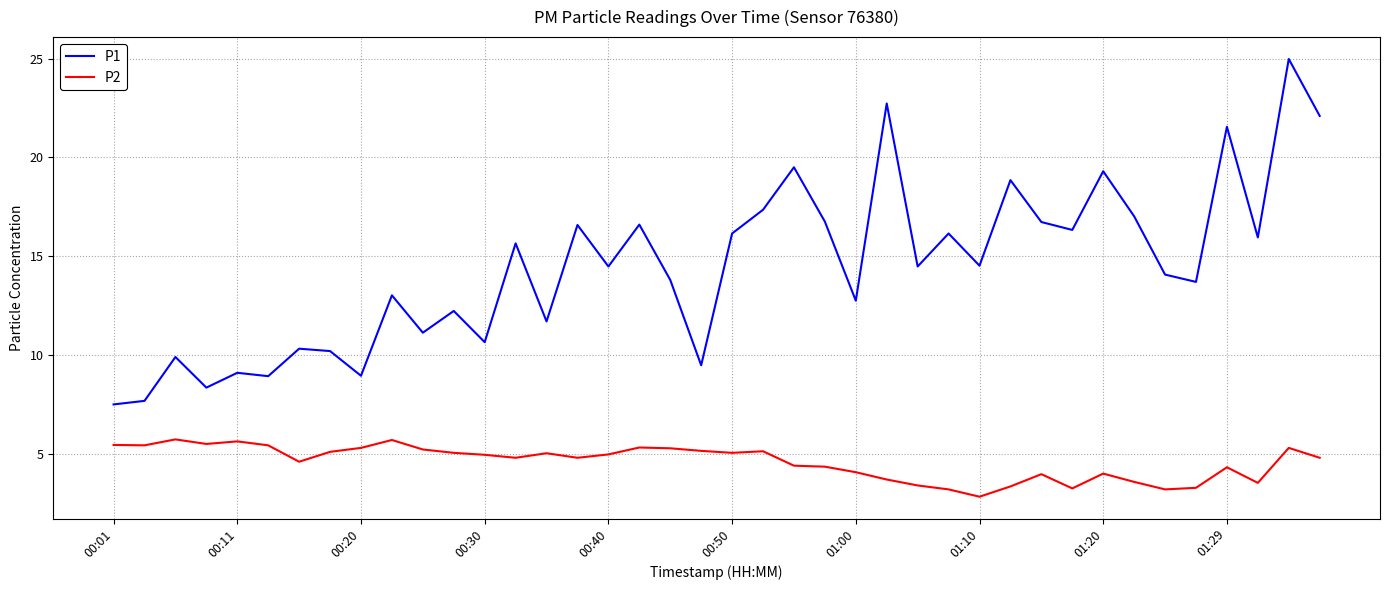

What is the highest value of the P2 series?

5.7